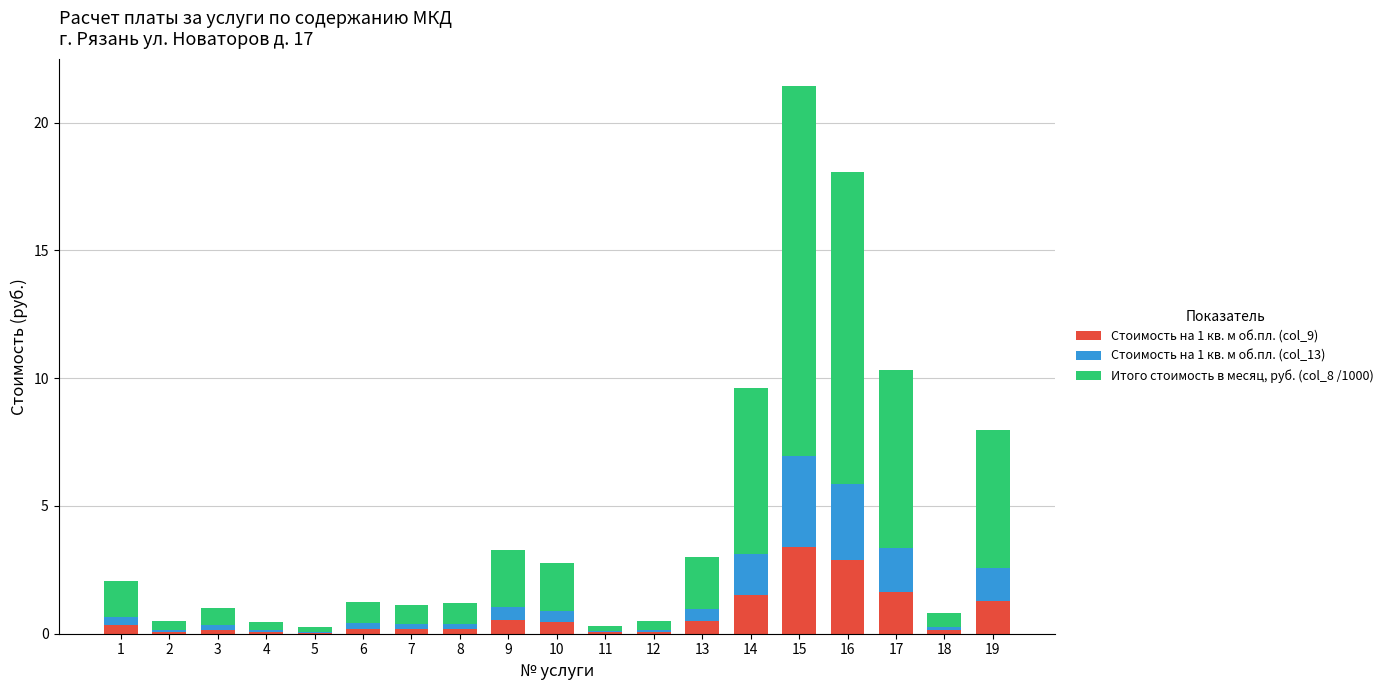

At which category is the sum across all series the highest?

15